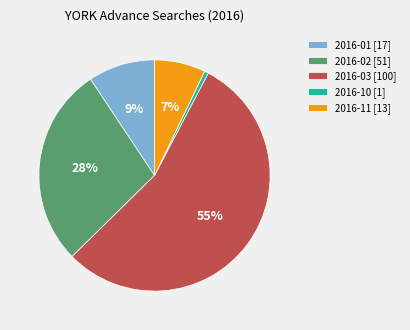

Count the number of slices in the pie.

5